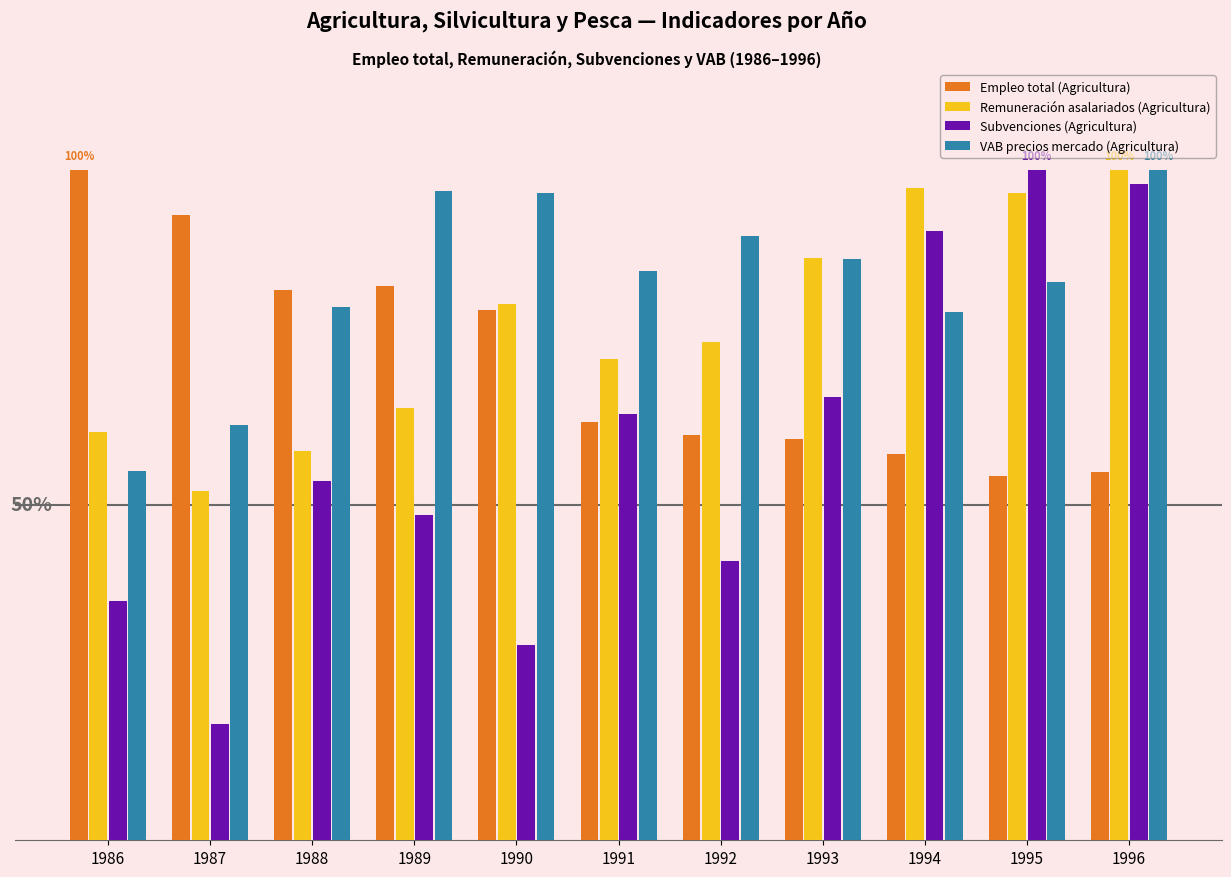

What is the maximum value shown in the chart?

100.0